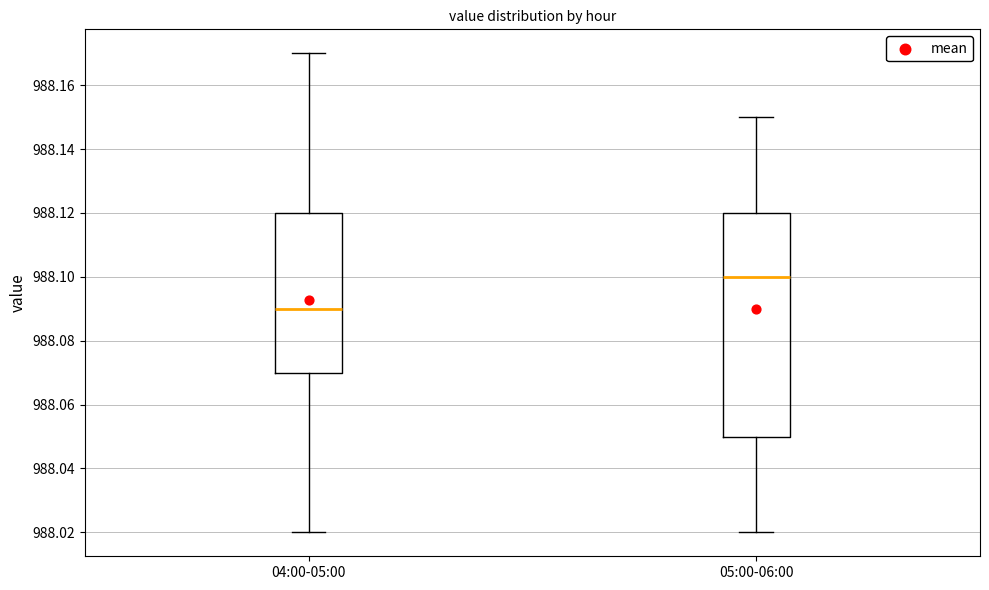

Where is the lower edge of the box for 04:00-05:00 on the y-axis? The values are not printed on the chart, so give them approximately, as read against the axis.

988.07